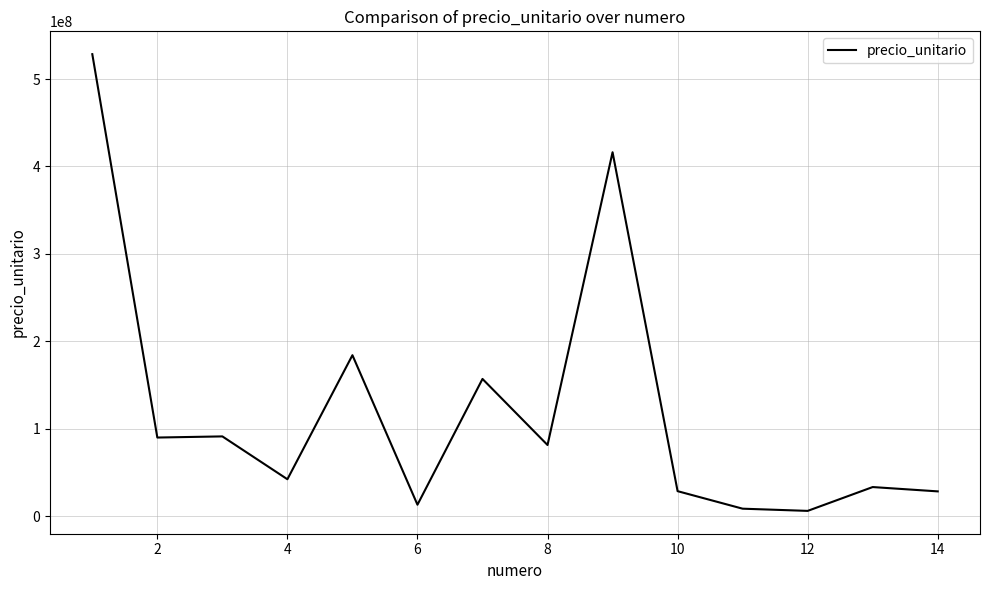

What is the maximum value shown in the chart?

528415771